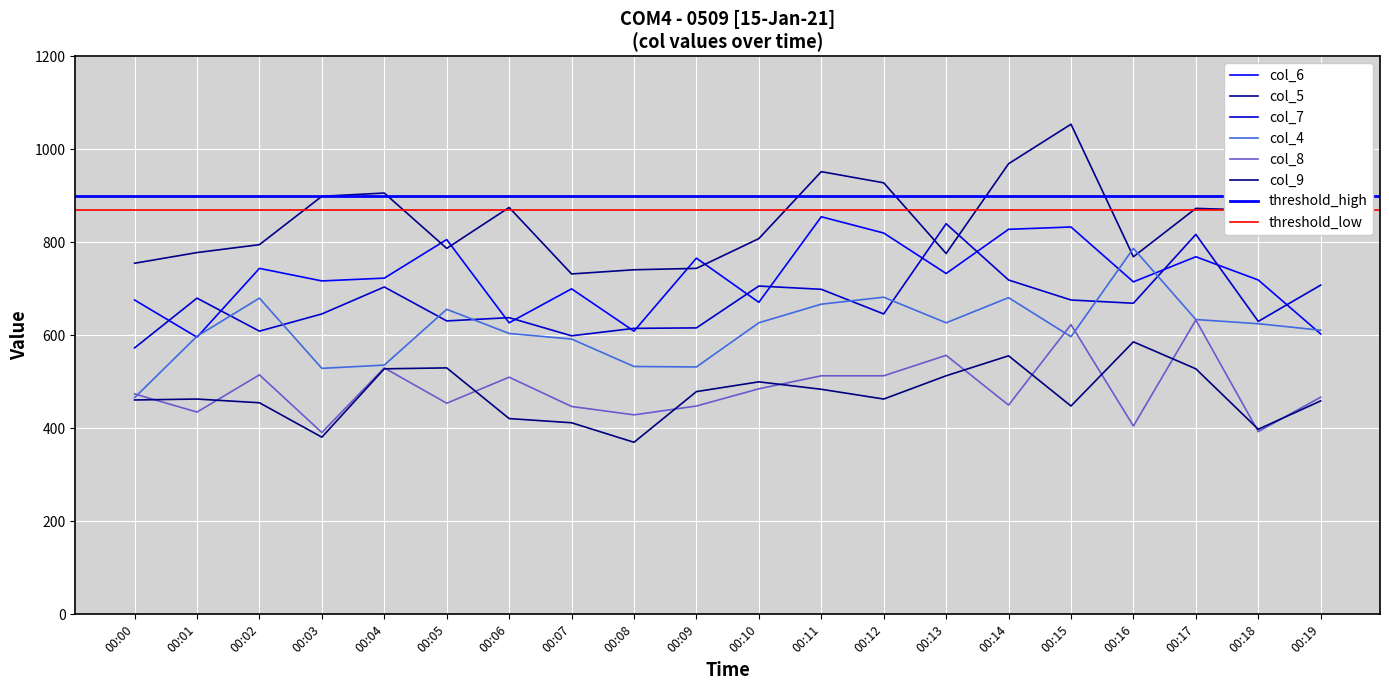

Reading right to left, what are all the values shown in this chart?

col_6: 603	719	769	715	833	828	733	820	855	671	766	609	700	627	806	723	717	744	596	676
col_5: 835	869	873	769	1054	969	776	928	952	808	744	741	732	875	787	906	899	795	778	755
col_7: 708	630	817	669	676	719	840	646	699	706	616	615	599	638	631	704	646	609	680	573
col_4: 611	625	634	787	597	681	627	682	667	627	532	533	592	604	656	536	529	680	598	466
col_8: 467	393	633	405	623	450	557	513	513	485	448	429	447	510	454	530	391	515	435	474
col_9: 459	398	528	586	448	556	513	463	484	500	479	370	412	421	530	528	381	455	463	461